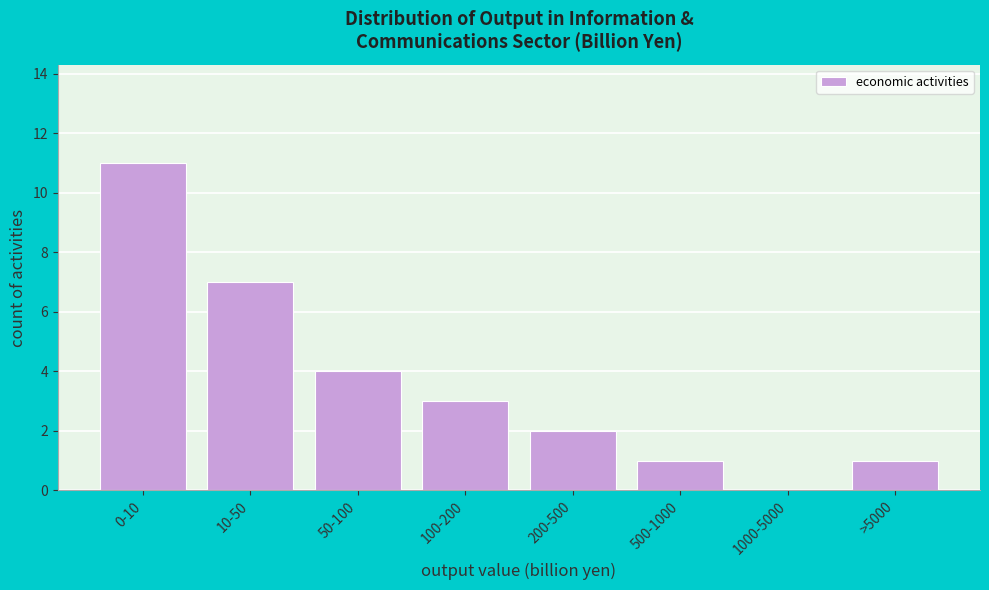

Reading left to right, list all the values displayed in this chart.

0-10=11	10-50=7	50-100=4	100-200=3	200-500=2	500-1000=1	1000-5000=0	>5000=1